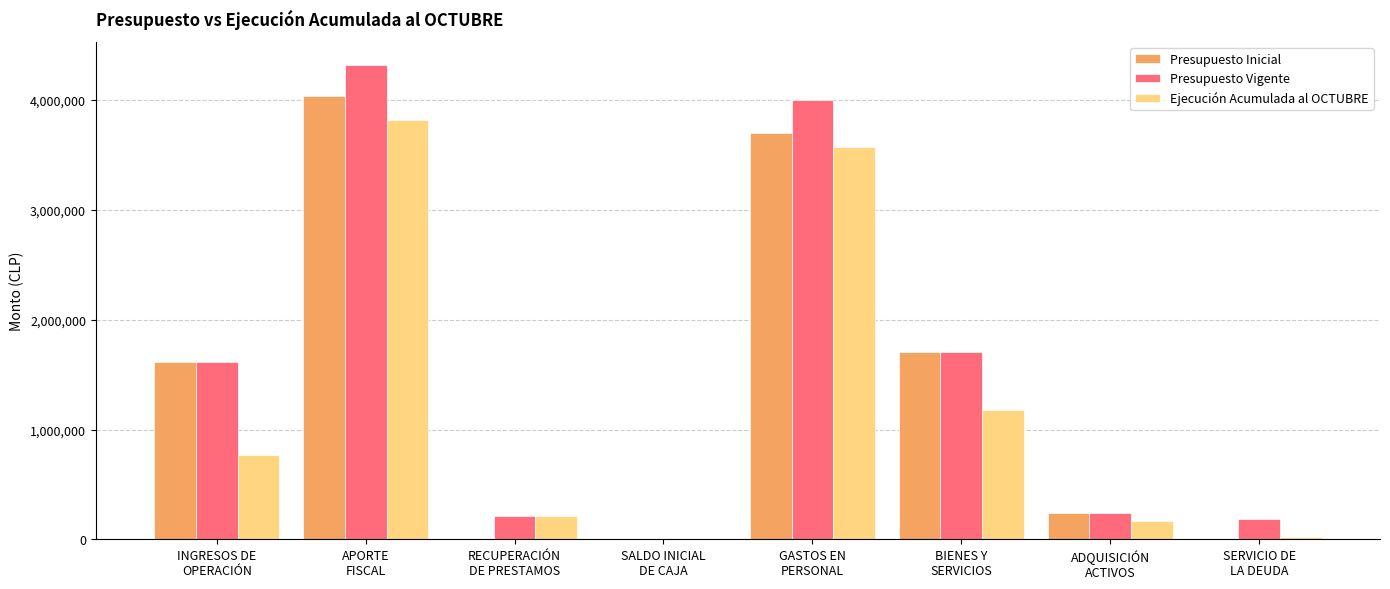

What is the highest value of the Presupuesto Vigente series?

4315337